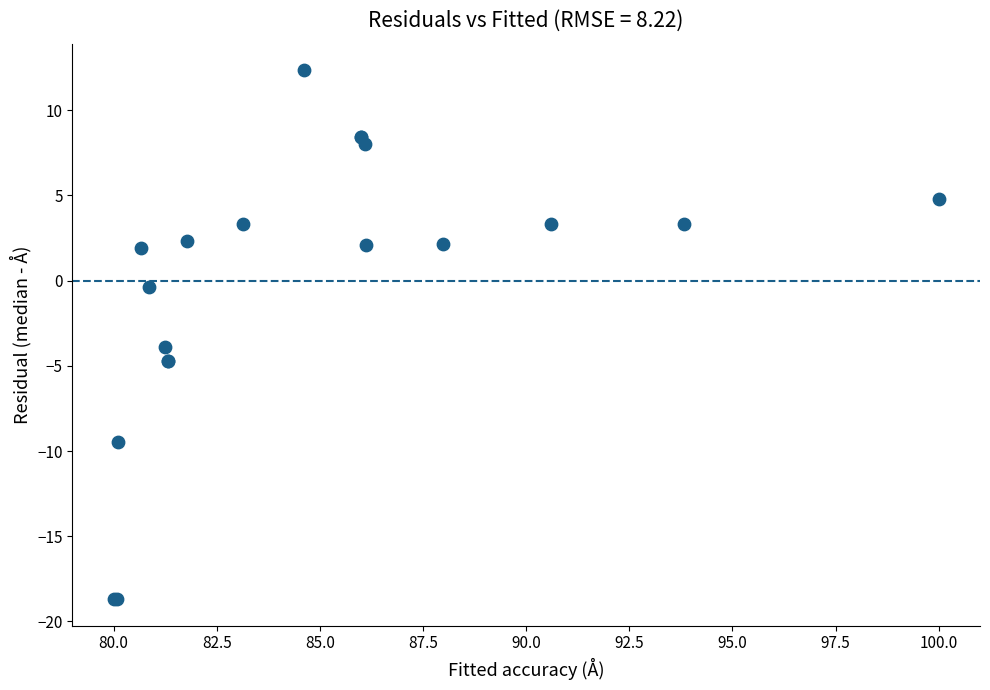

What Y value in the scatter plot is closest to -3?

-3.9